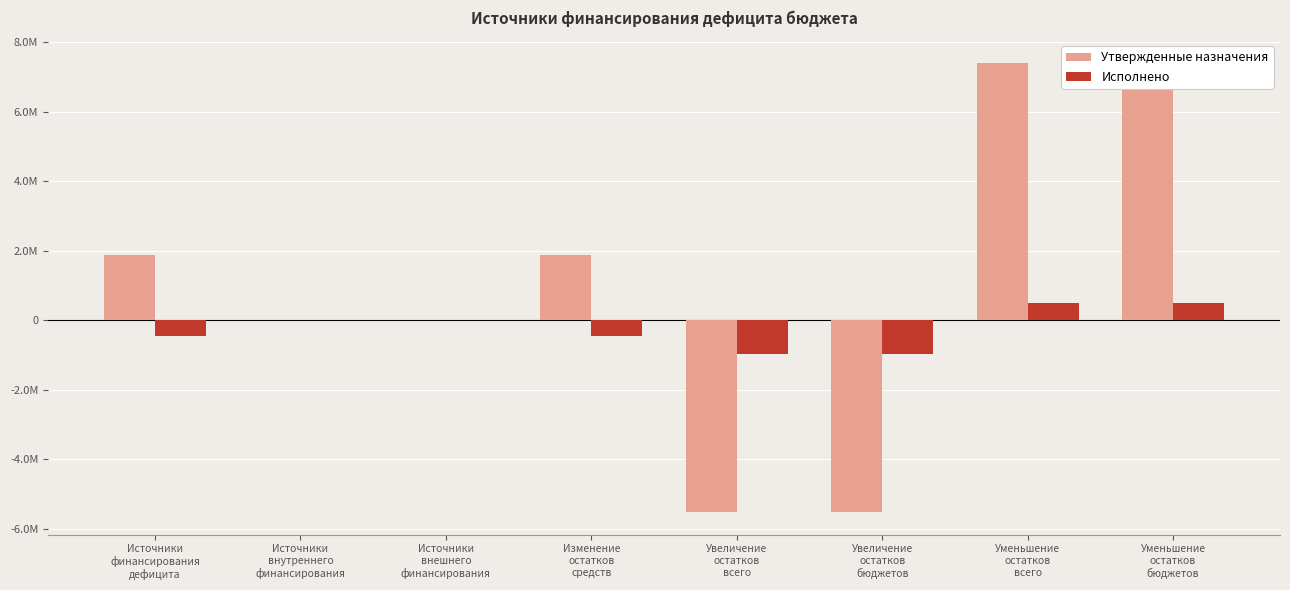

Where does the Исполнено series first go above 0?

Уменьшение
остатков
всего